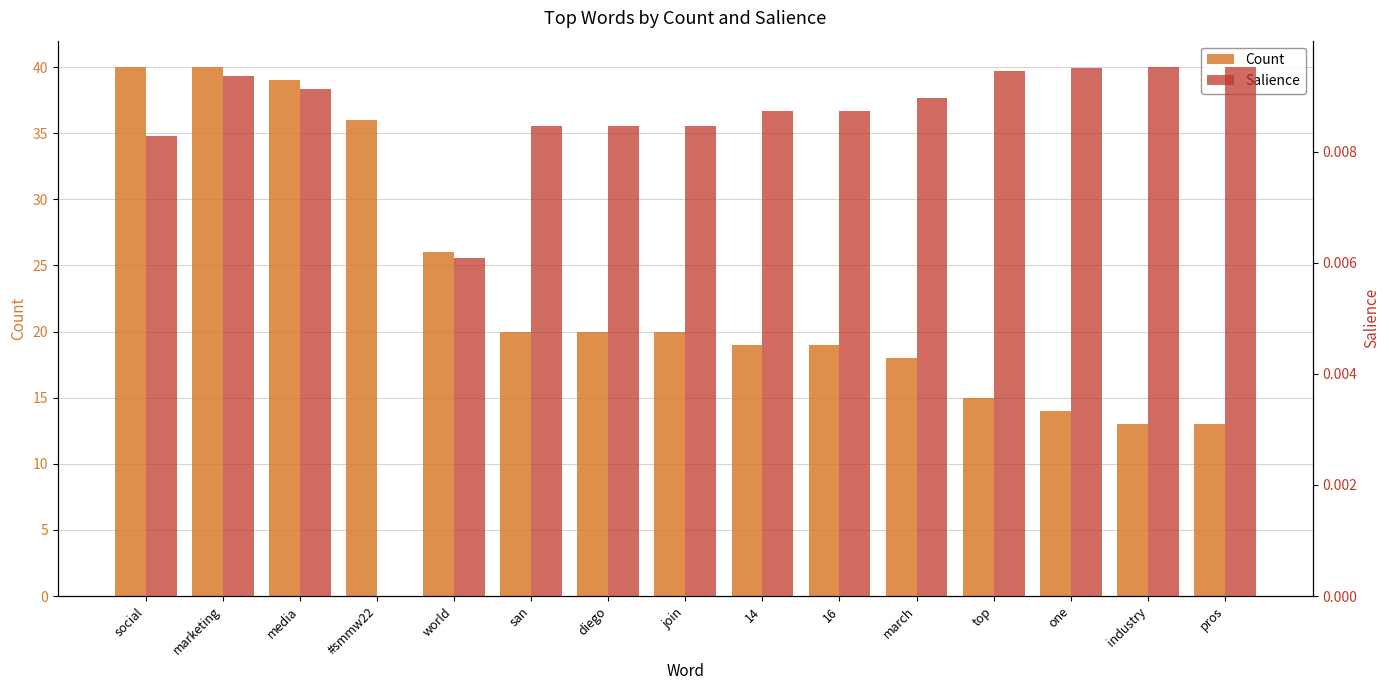

Which label corresponds to the largest value in the chart?

social